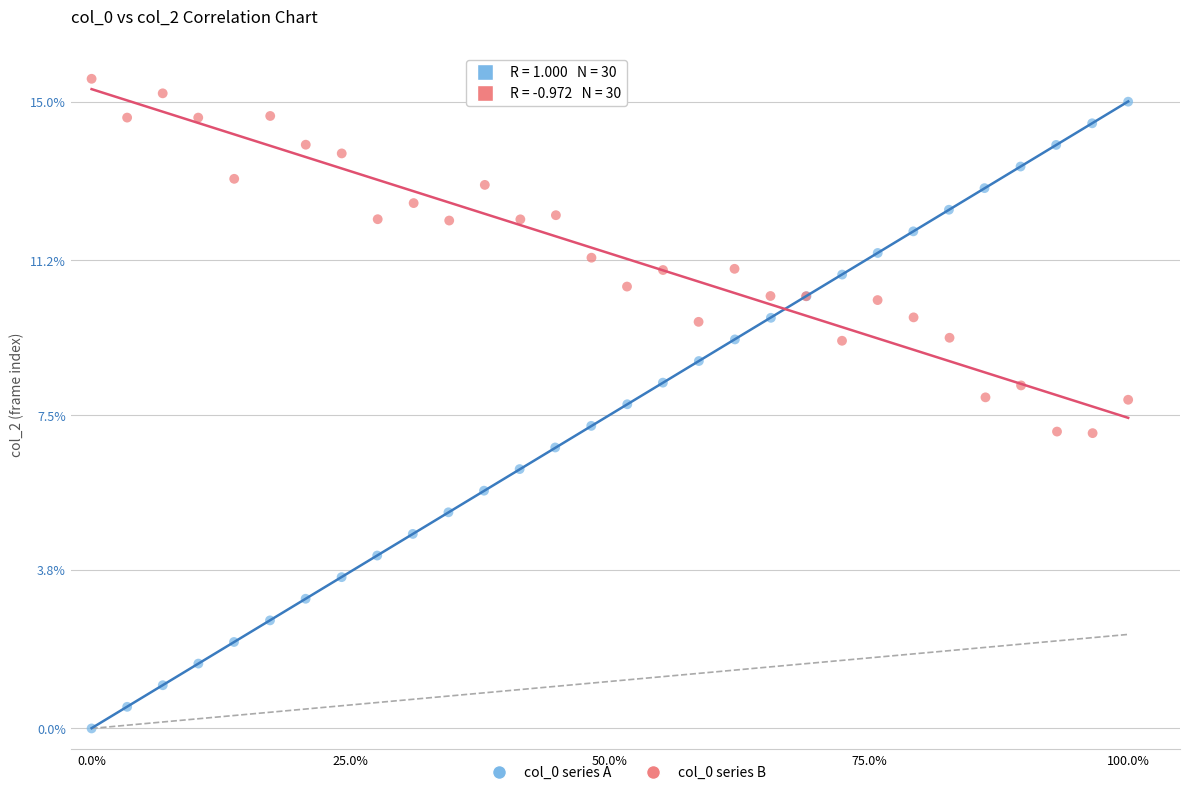

Which series reaches the minimum Y coordinate?

col_0 series A